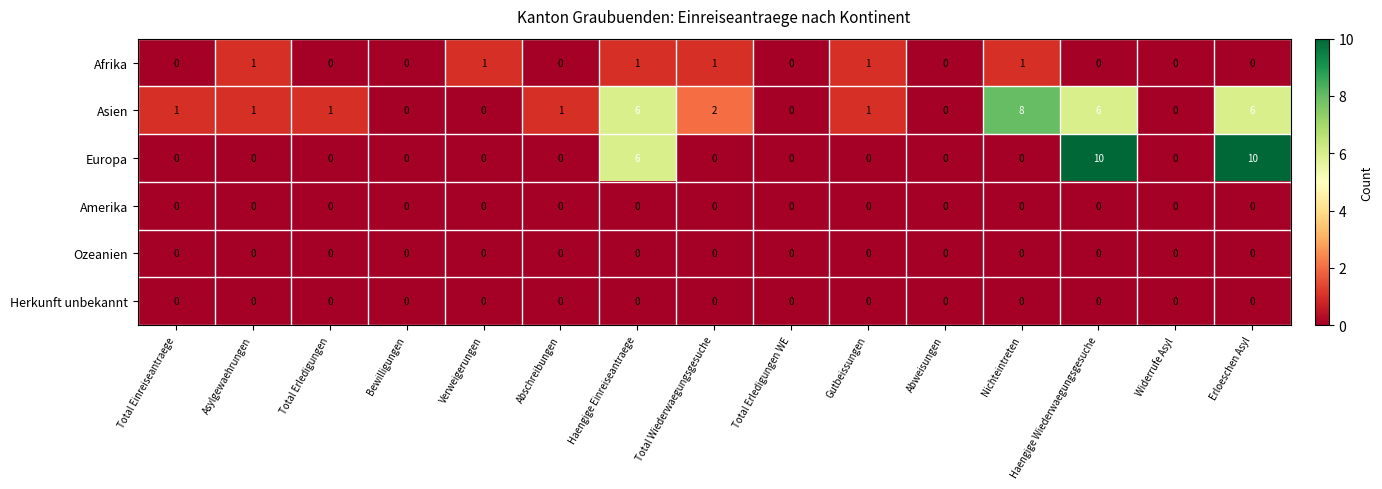

Which series has the largest total across all categories?

Asien